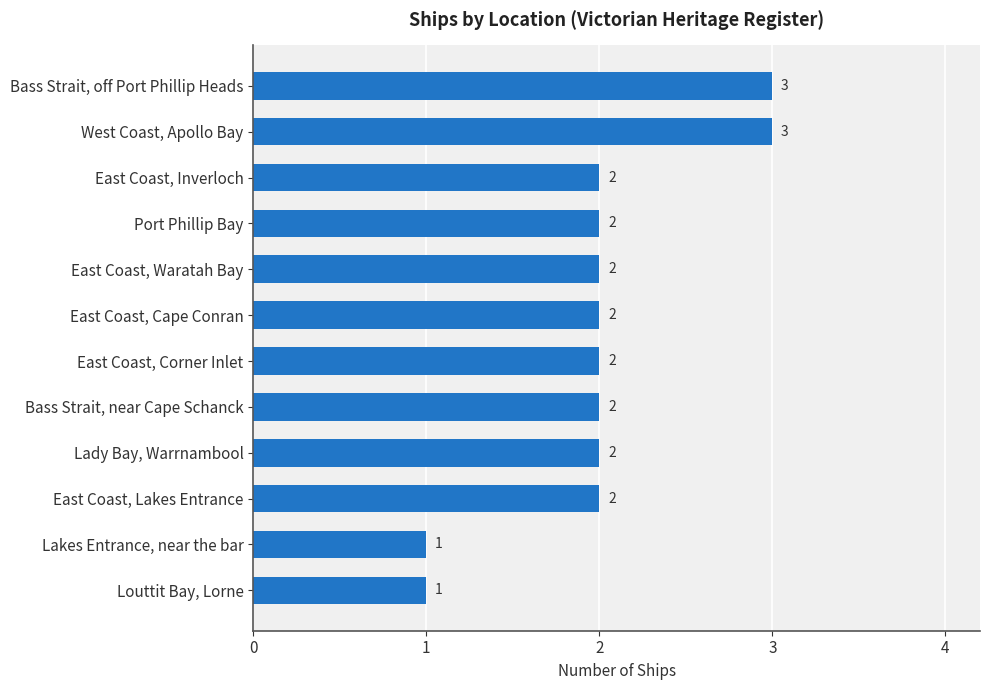

What is the greatest value displayed?

3